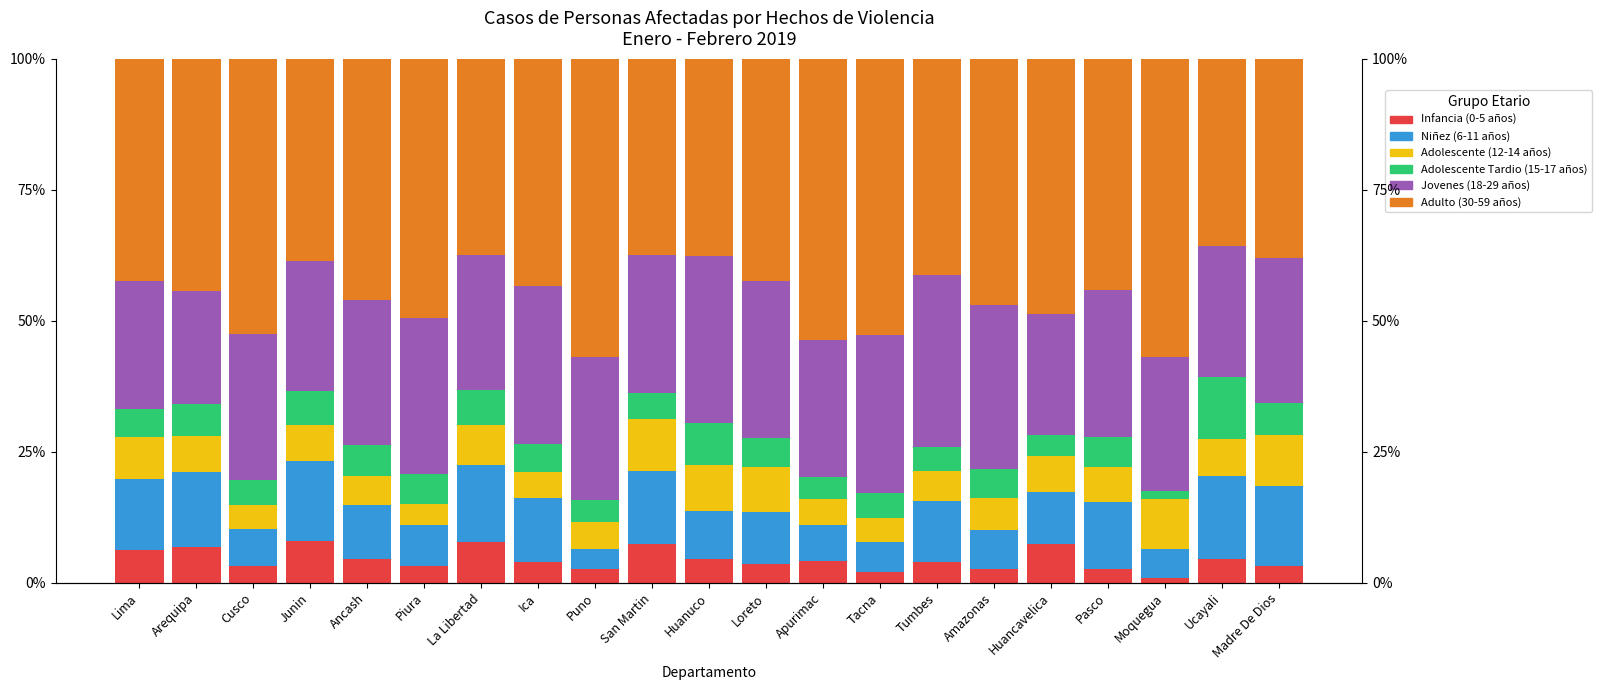

Reading left to right, list all the values displayed in this chart.

Infancia (0-5 años): 6.3	6.8	3.3	8.0	4.6	3.2	7.7	4.0	2.5	7.3	4.6	3.5	4.2	2.1	3.9	2.7	7.5	2.6	1.0	4.5	3.3
Niñez (6-11 años): 13.5	14.3	7.1	15.1	10.2	7.8	14.8	12.1	3.9	13.9	9.0	9.9	6.8	5.6	11.7	7.4	9.9	12.8	5.5	15.9	15.2
Adolescente (12-14 años): 7.9	6.9	4.5	7.0	5.6	3.9	7.6	5.1	5.1	10.0	8.8	8.7	4.9	4.7	5.7	6.1	6.8	6.6	9.5	7.0	9.8
Adolescente Tardio (15-17 años): 5.5	6.2	4.8	6.5	5.9	5.9	6.6	5.2	4.3	5.0	8.0	5.5	4.4	4.7	4.7	5.4	4.1	5.7	1.5	11.9	6.0
Jovenes (18-29 años): 24.3	21.4	27.9	24.8	27.7	29.8	25.8	30.3	27.2	26.2	32.0	30.0	26.1	30.0	32.9	31.4	23.1	28.2	25.5	24.9	27.7
Adulto (30-59 años): 42.5	44.4	52.5	38.5	46.0	49.4	37.4	43.3	57.0	37.5	37.6	42.4	53.6	52.8	41.2	47.0	48.6	44.1	57.0	35.8	38.0